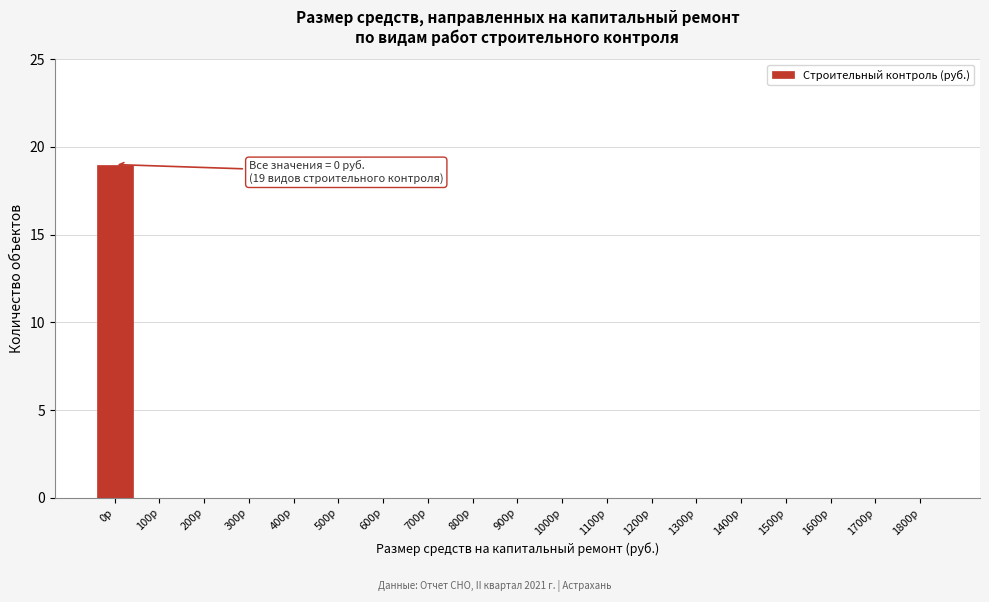

Reading left to right, extract all data points from this chart.

0р=19	100р=0	200р=0	300р=0	400р=0	500р=0	600р=0	700р=0	800р=0	900р=0	1000р=0	1100р=0	1200р=0	1300р=0	1400р=0	1500р=0	1600р=0	1700р=0	1800р=0